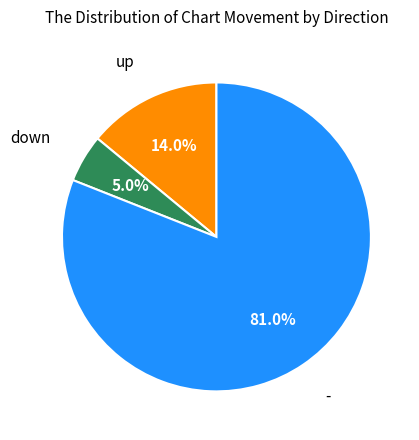

Is there a majority slice in this chart?

Yes